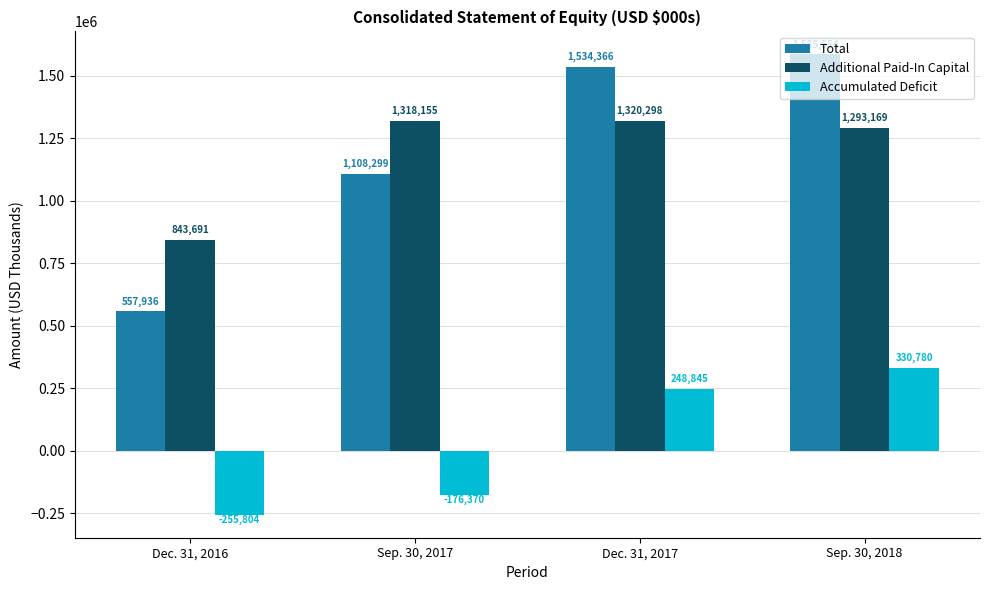

What is the total value across all series at Dec. 31, 2017?

3103509